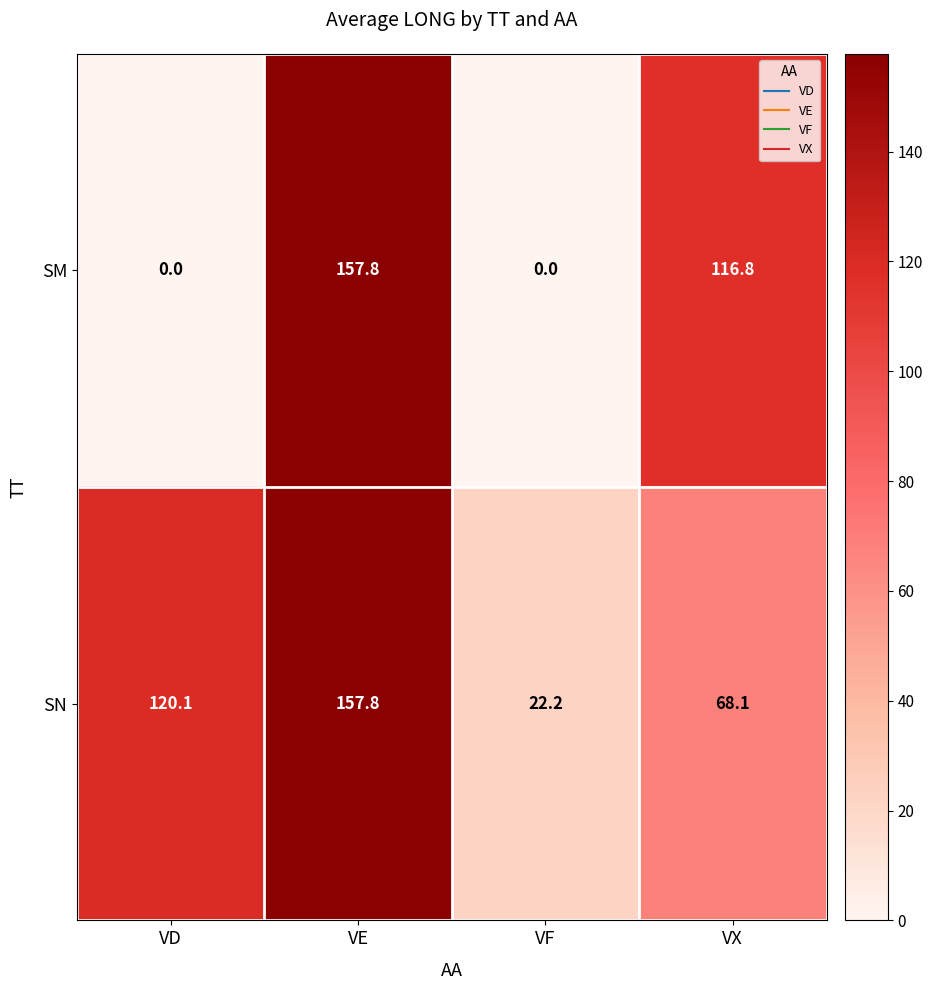

What is the difference between the SN values at VD and VF?

97.9